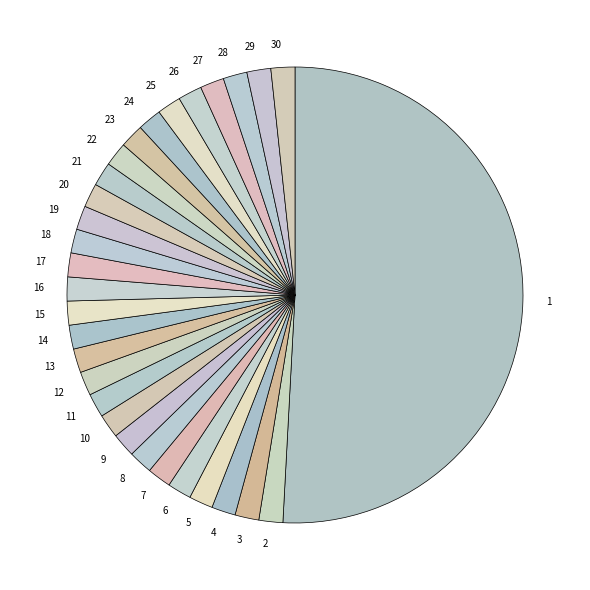

True or false: 10 accounts for 2% of the total.

True